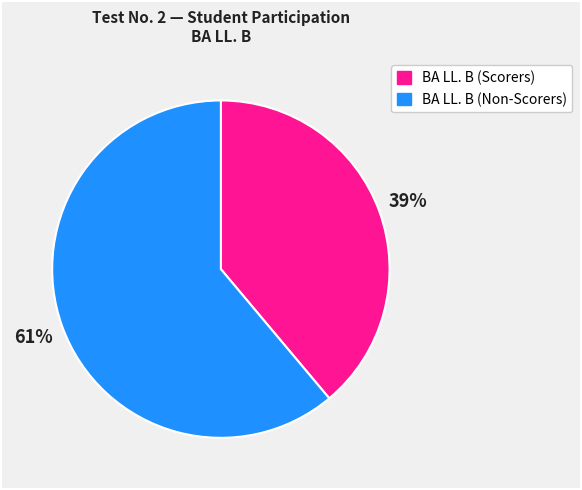

To the nearest percent, what is the difference between the largest and smallest slice percentages?

22%